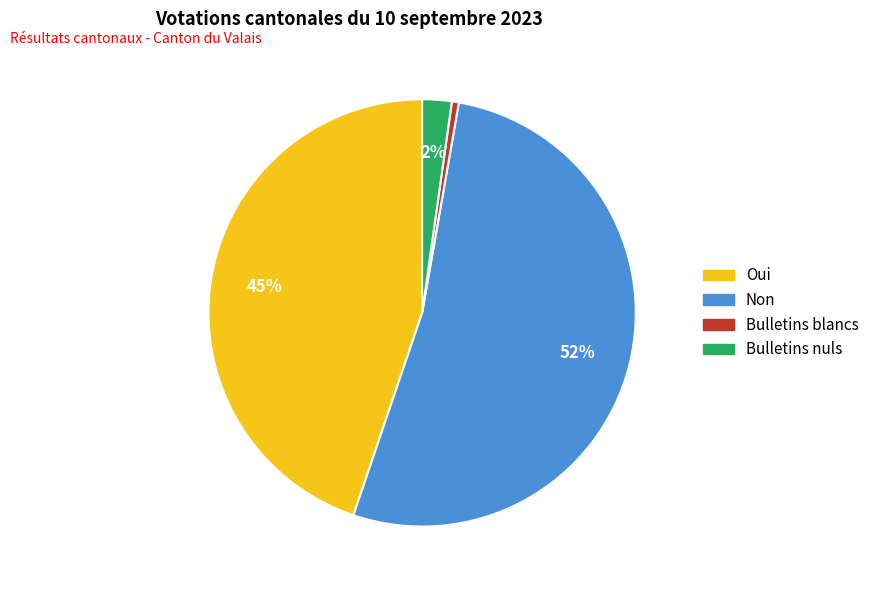

Which category accounts for the majority?

Non